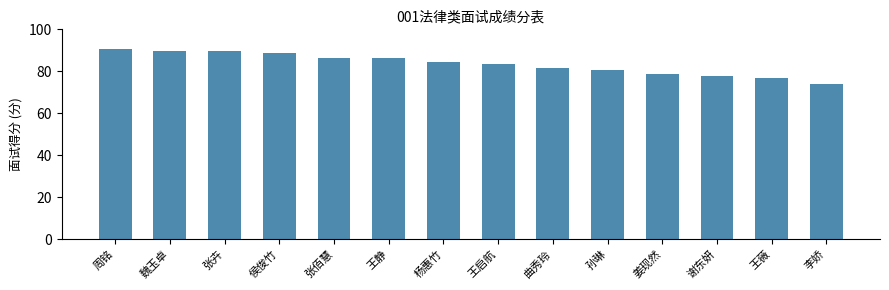

Between 王薇 and 姜现然, which is larger?

姜现然